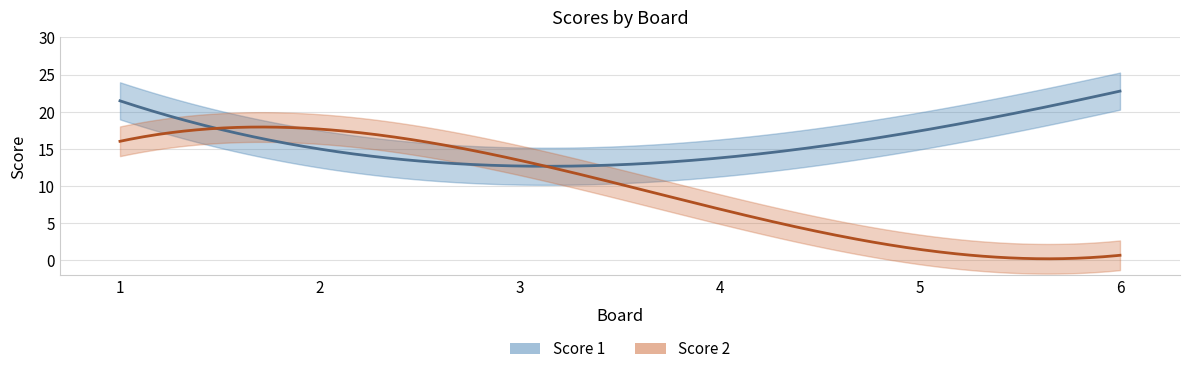

What are all the series names shown in the legend?

Score 1, Score 2